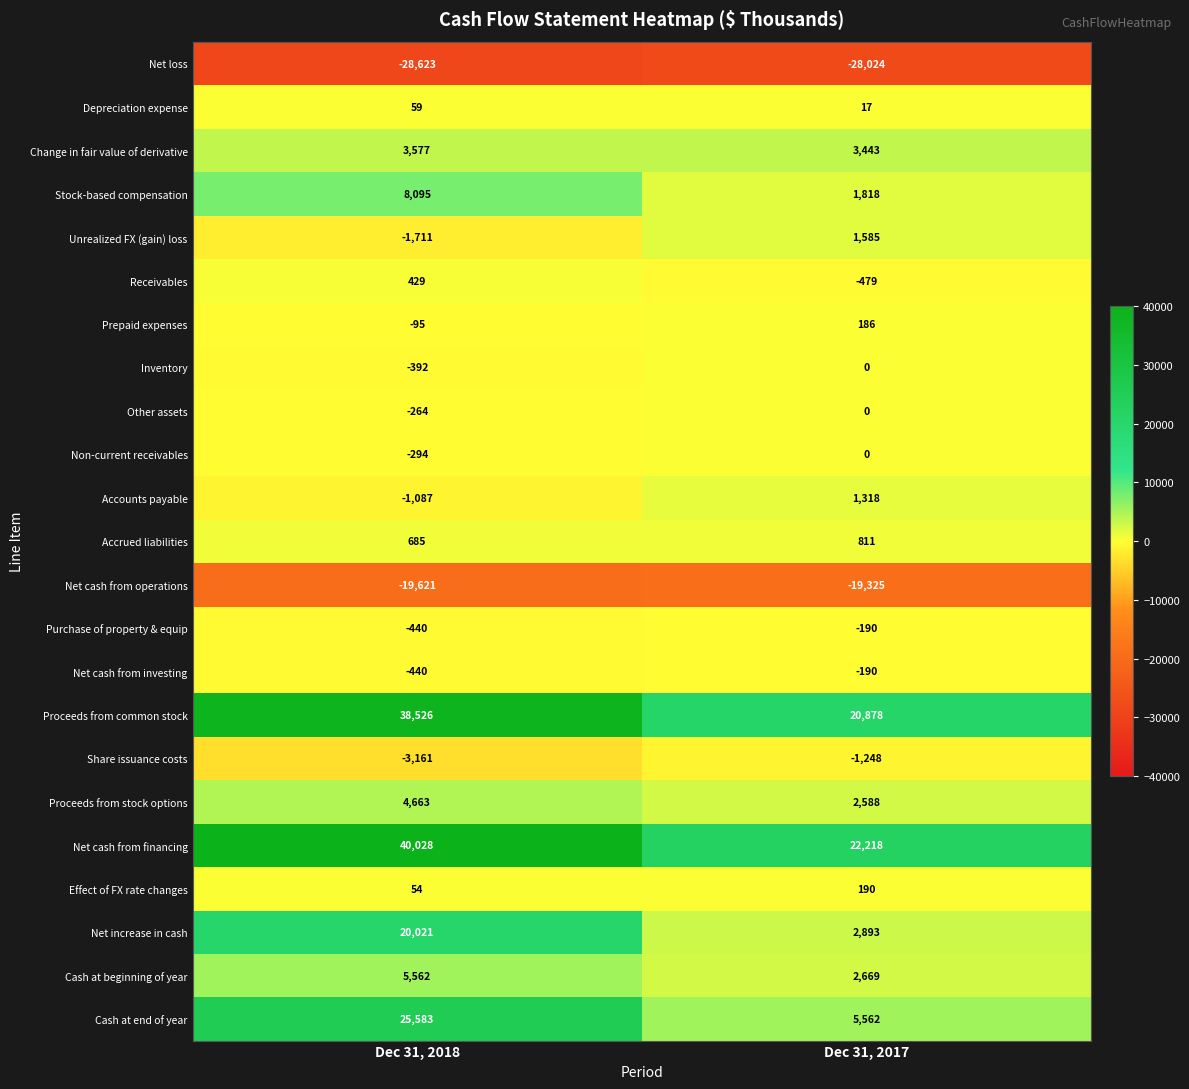

What is the difference between the highest and lowest values at Dec 31, 2018?

68651